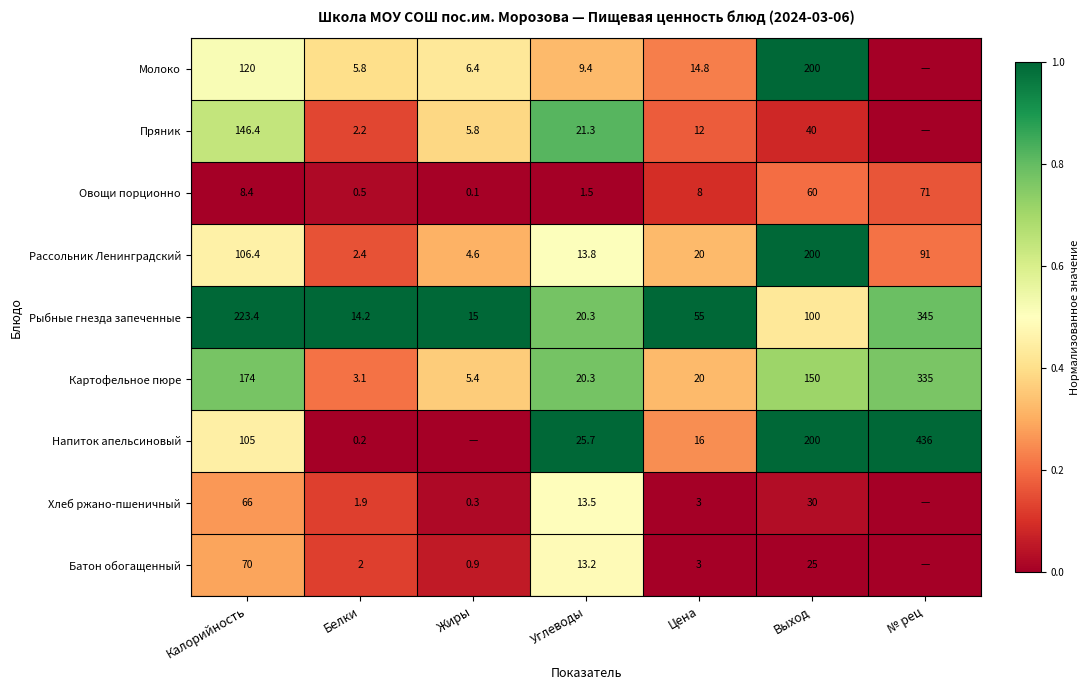

What is the lowest value of the Рыбные гнезда запеченные series?

14.2